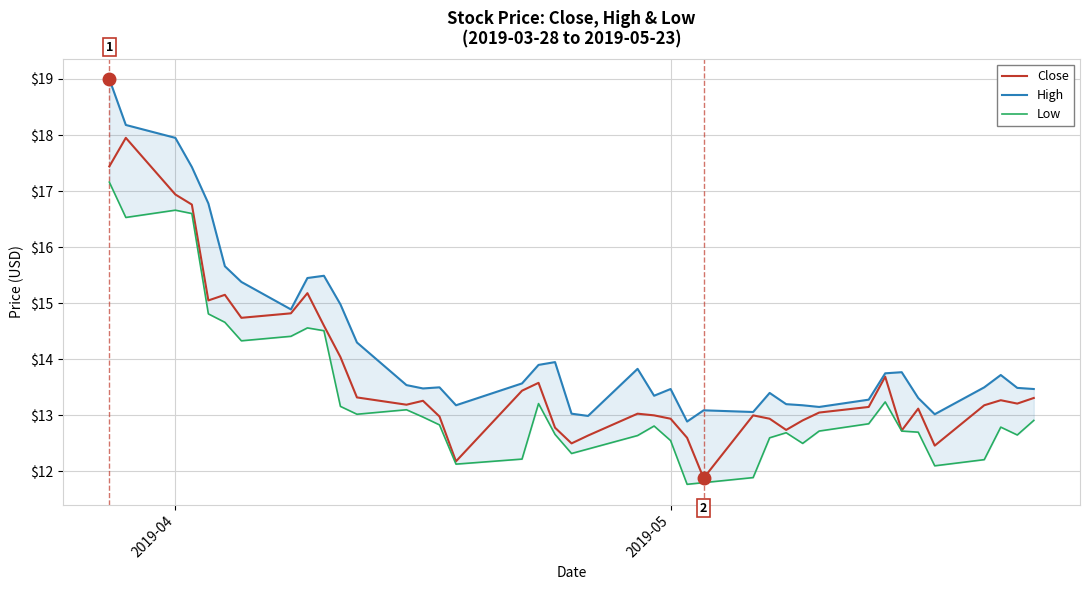

What is the difference between the maximum and second lowest values in the Low series?

5.4